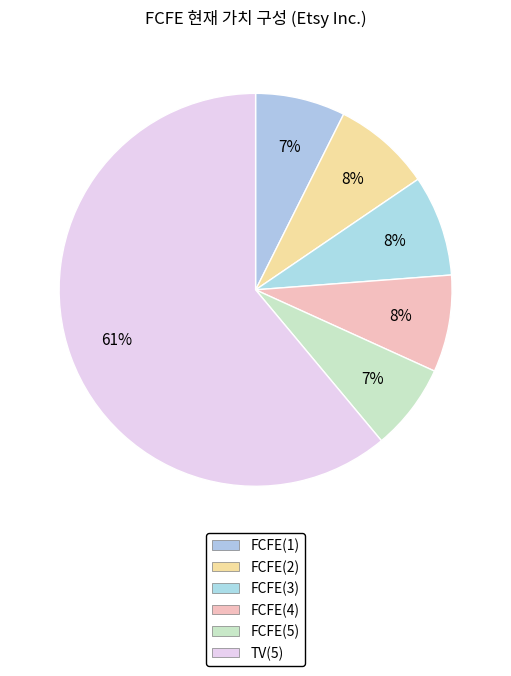

What is the total percentage of FCFE(2) and FCFE(4)?

16.1%